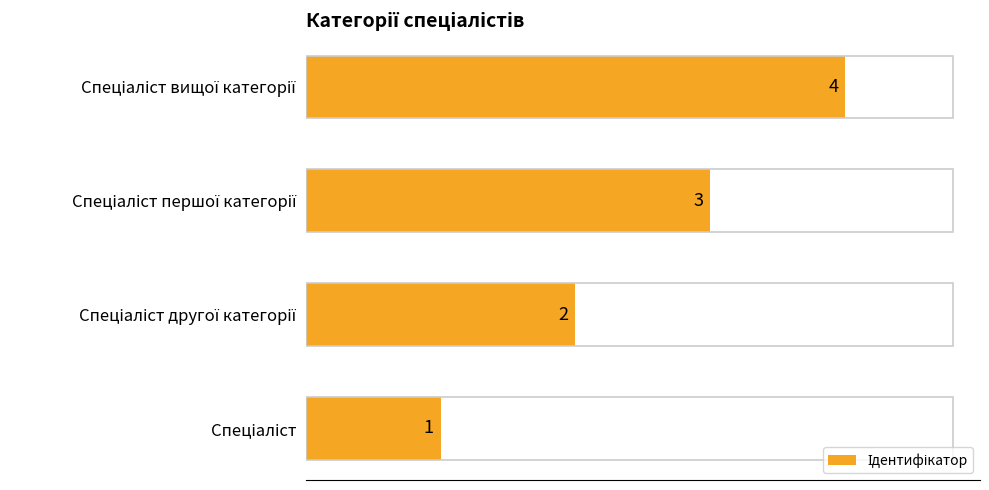

How many values are between 2 and 4?

3